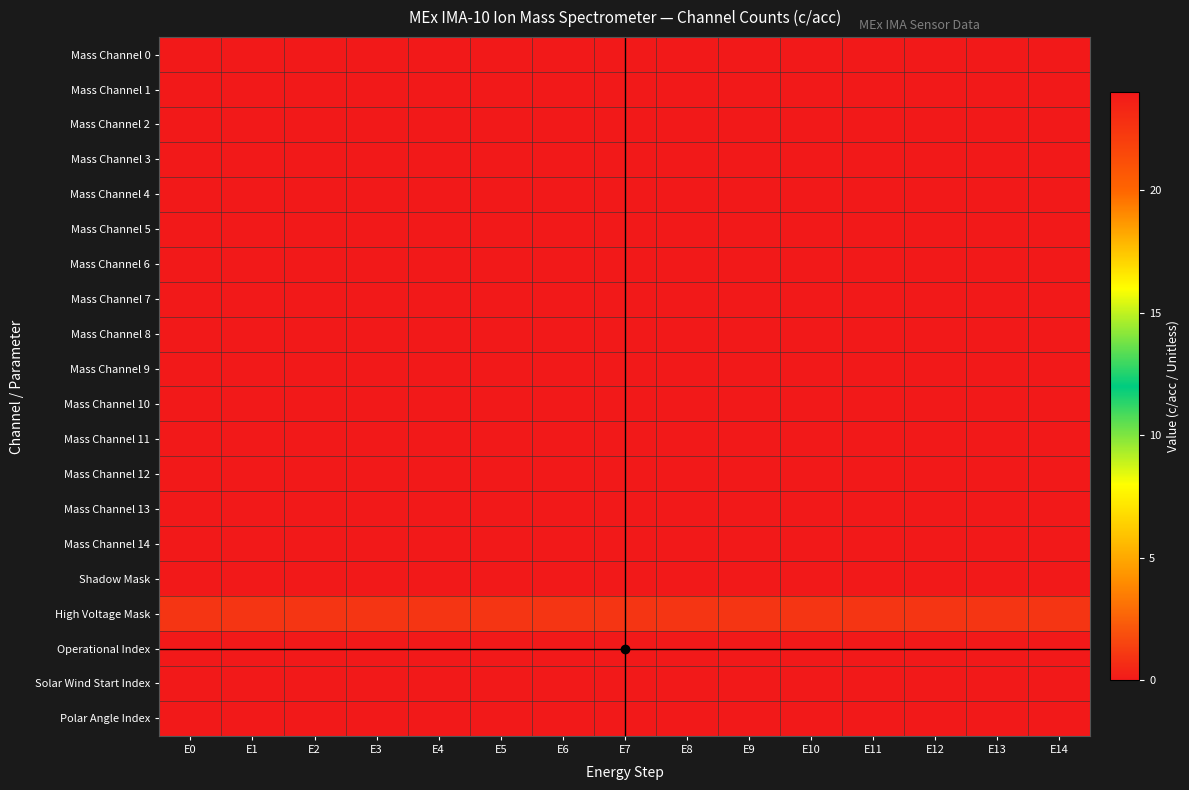

Count the number of data series in this chart.

20